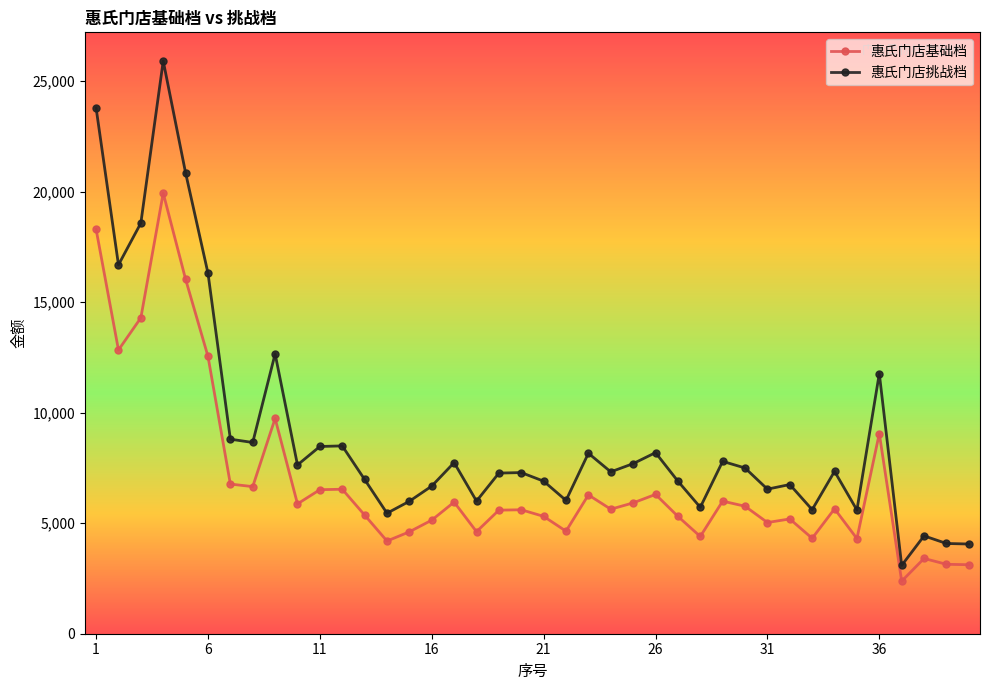

Count the number of categories in the chart.

40